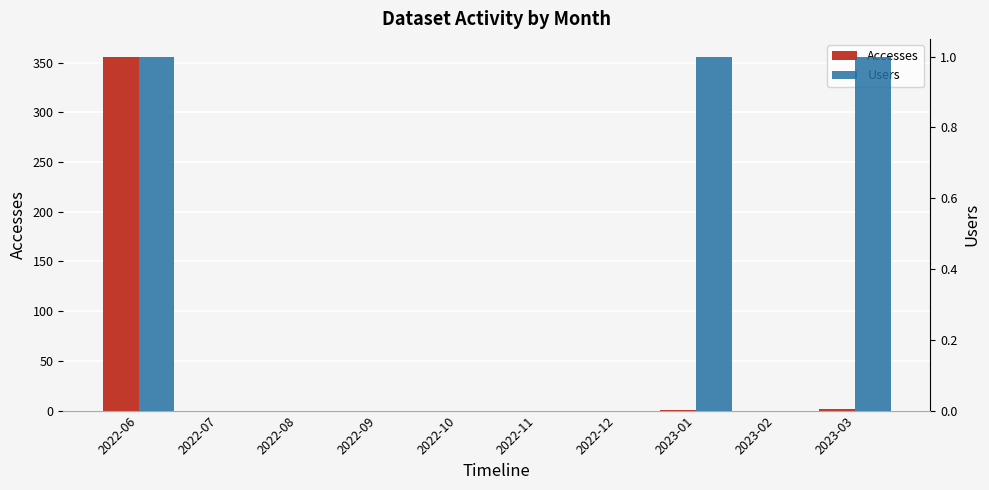

What is the sum of the Users values at 2022-06 and 2022-10?

1